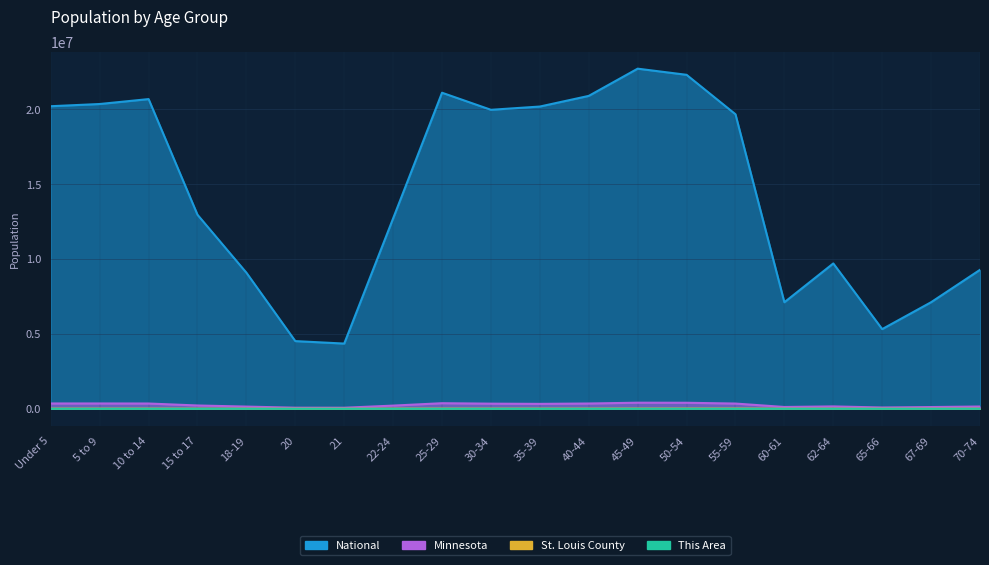

What is the sum of the St. Louis County values at 45-49 and 65-66?

17940